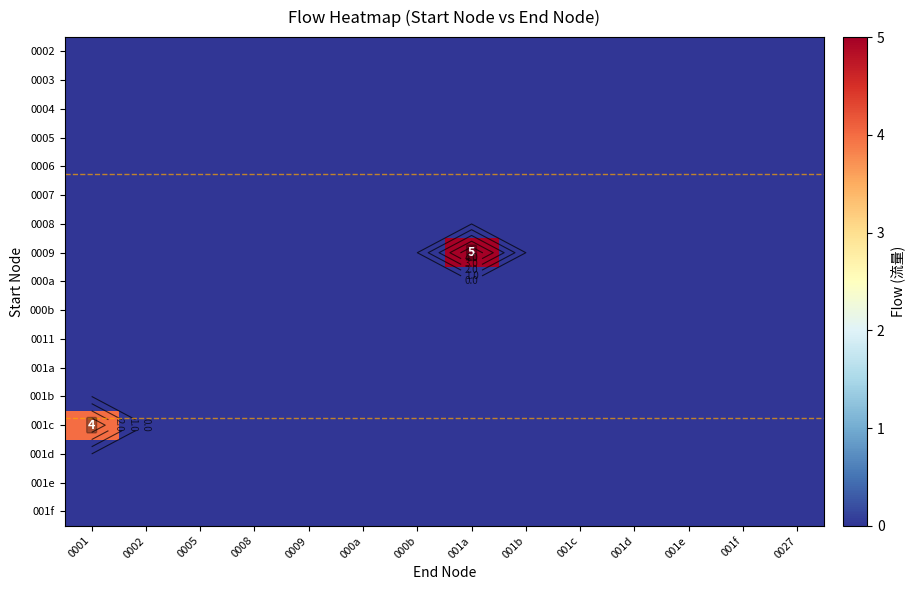

The 0003 series shows 0 at 0027. True or false?

True